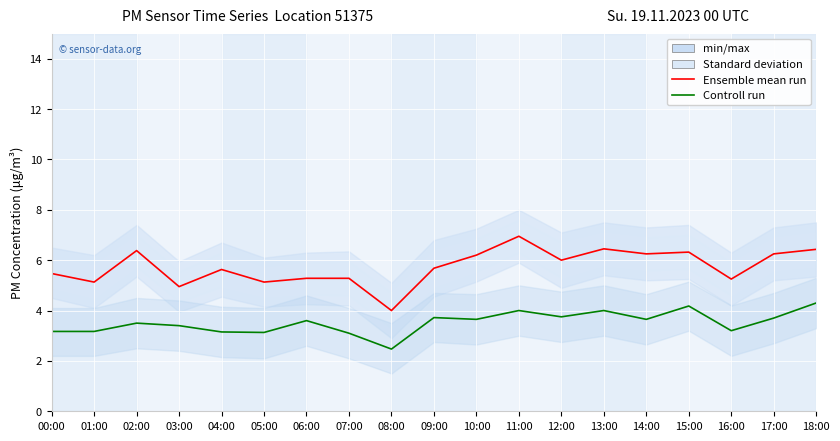

Is the value of Control run P2 at 16:00 greater than the value of Ensemble mean P1 at 12:00?

No